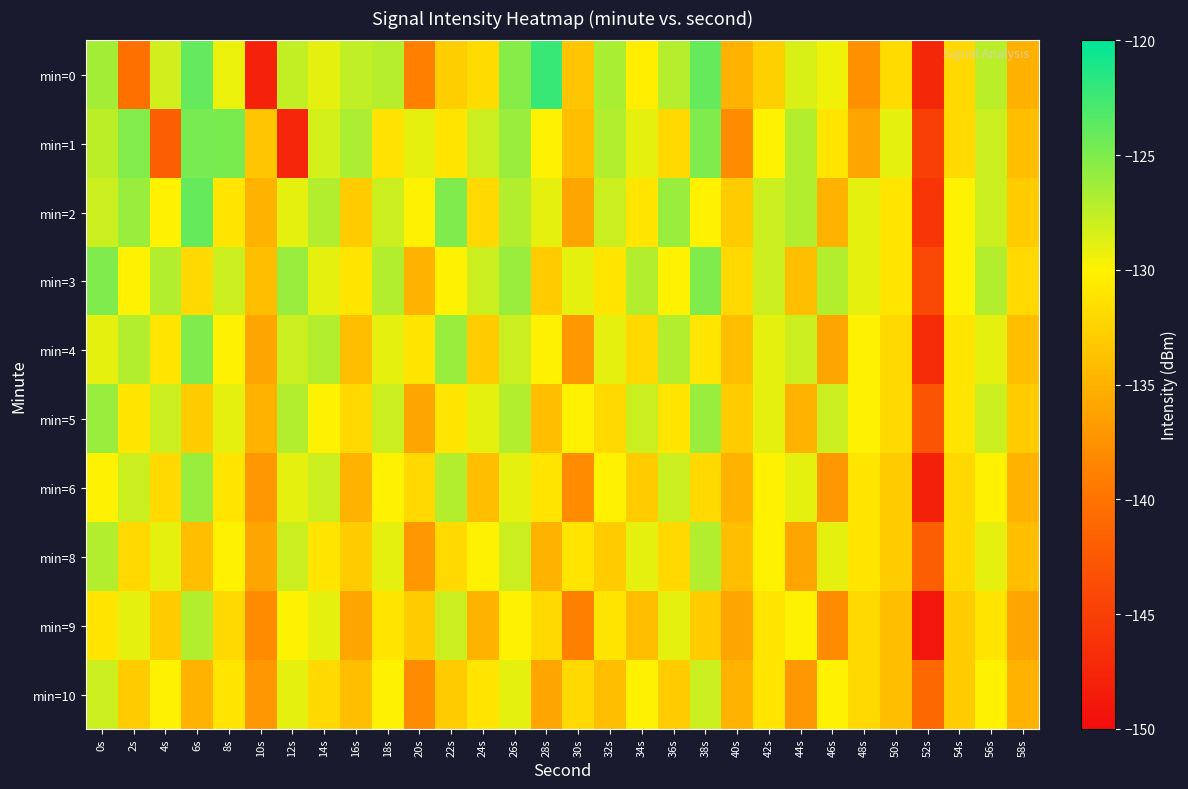

List the series in order of their peak value, highest first.

min=0, min=2, min=1, min=3, min=4, min=5, min=6, min=8, min=9, min=10